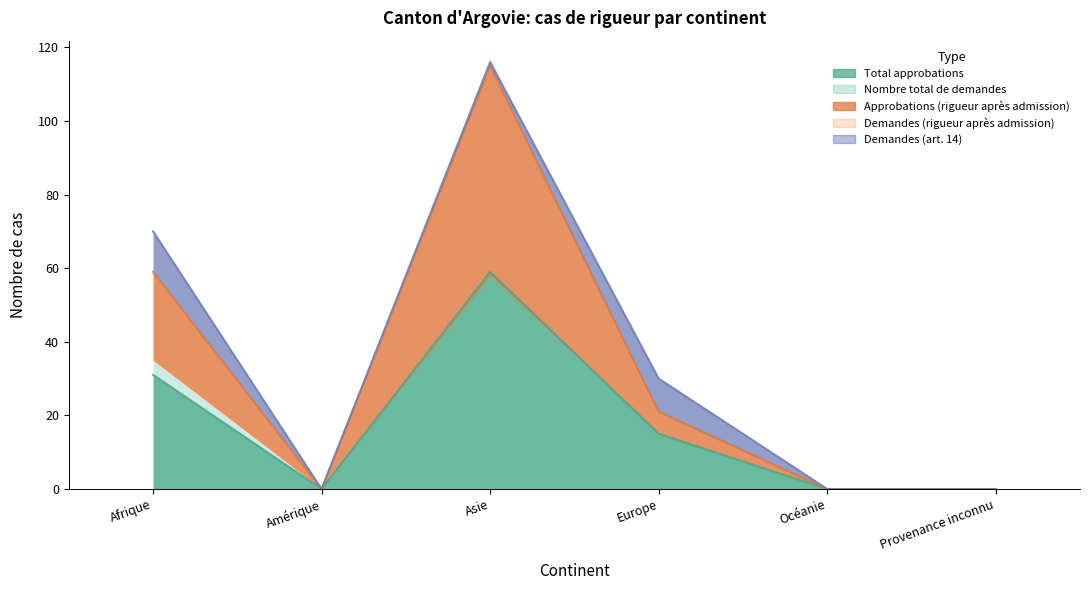

What is the label of the 1st point from the right?

Provenance inconnu